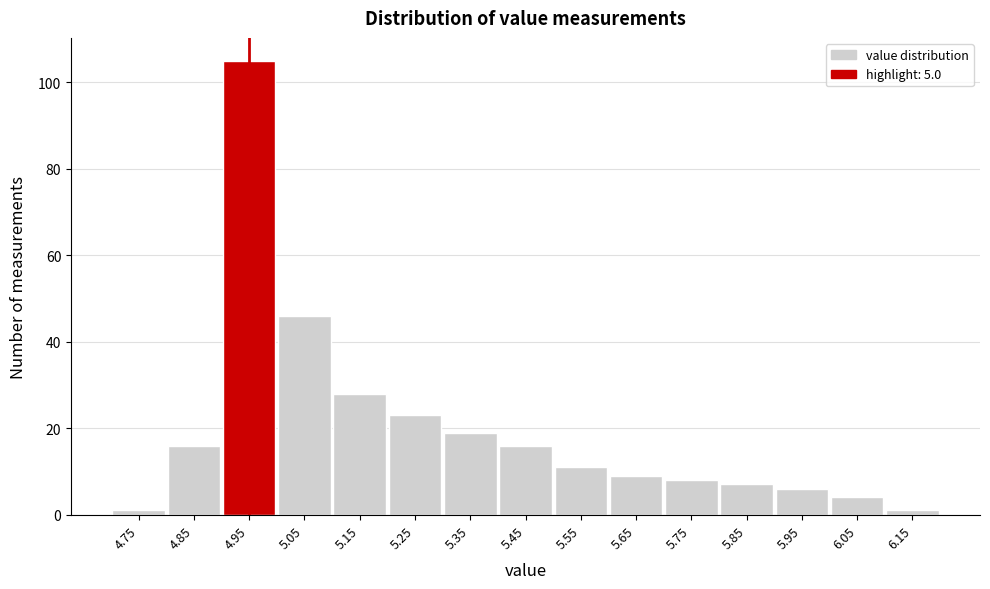

Reading left to right, list all the values displayed in this chart.

1	16	105	46	28	23	19	16	11	9	8	7	6	4	1